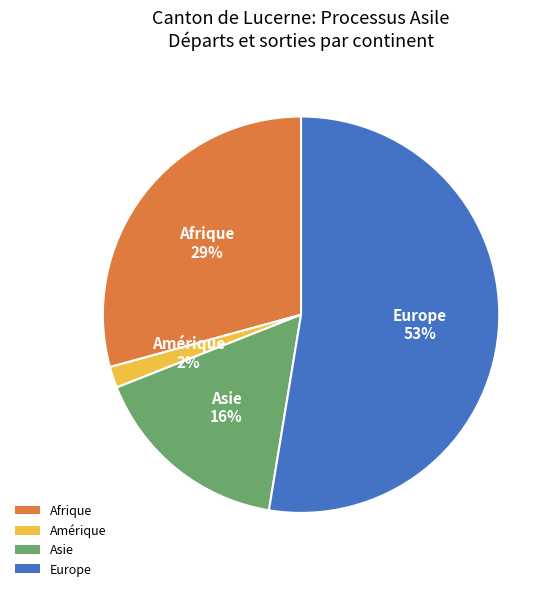

To the nearest percent, what portion does Afrique represent?

29%